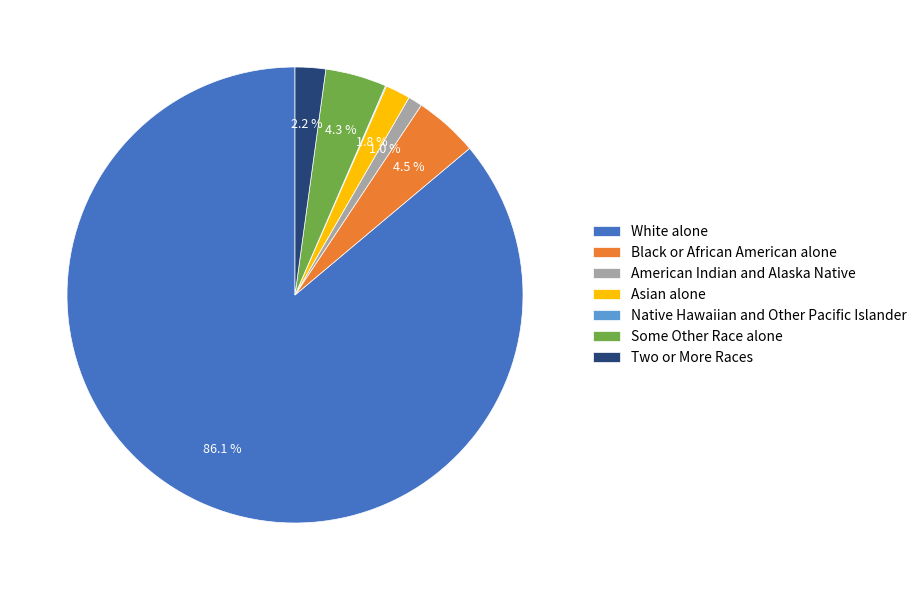

Which has a higher value, American Indian and Alaska Native or Two or More Races?

Two or More Races